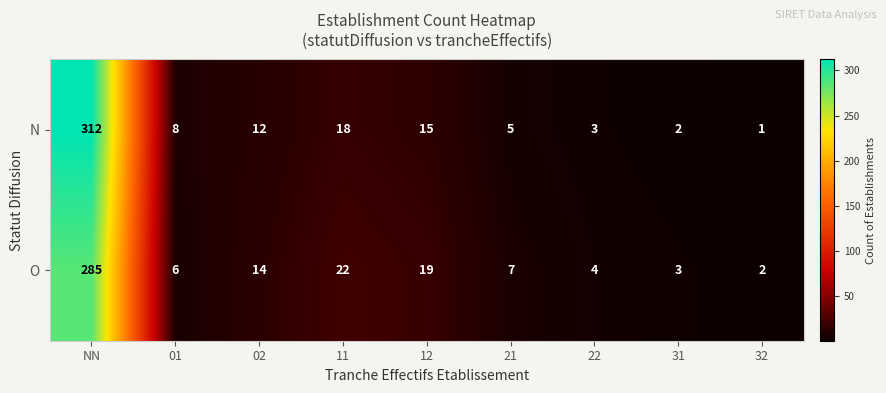

Count the number of categories in the chart.

9